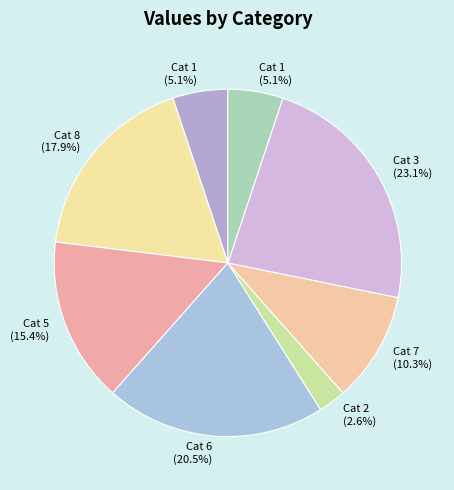

How many slices are in this pie chart?

8